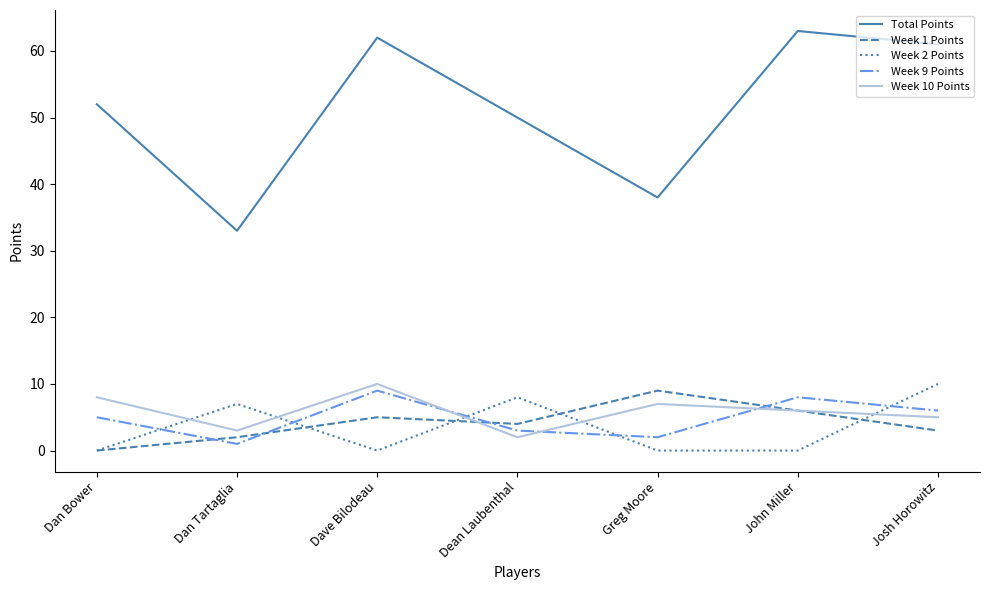

True or false: Total Points and Week 2 Points intersect in this chart.

False